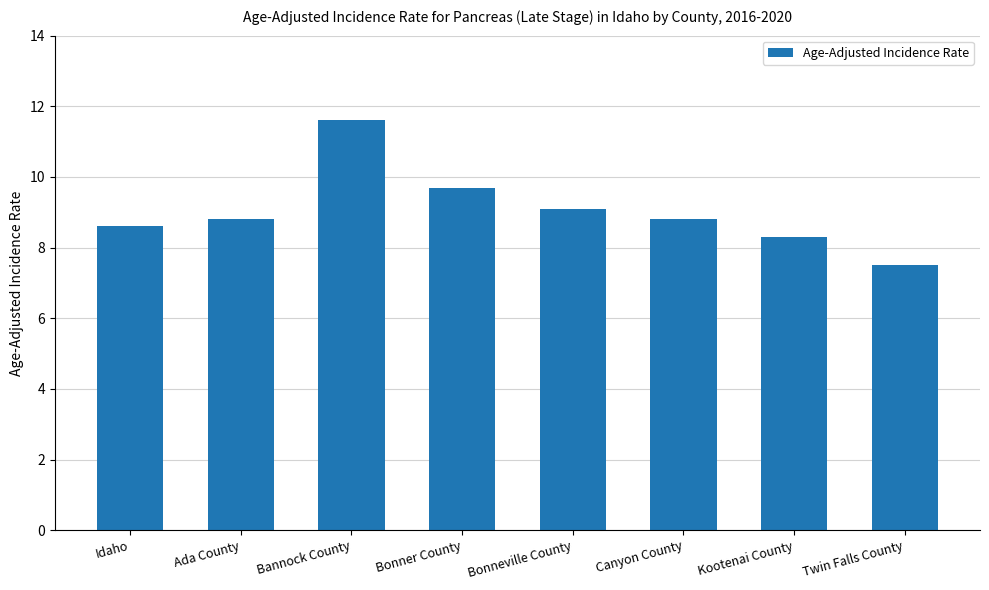

Reading left to right, extract all data points from this chart.

Idaho=8.6	Ada County=8.8	Bannock County=11.6	Bonner County=9.7	Bonneville County=9.1	Canyon County=8.8	Kootenai County=8.3	Twin Falls County=7.5